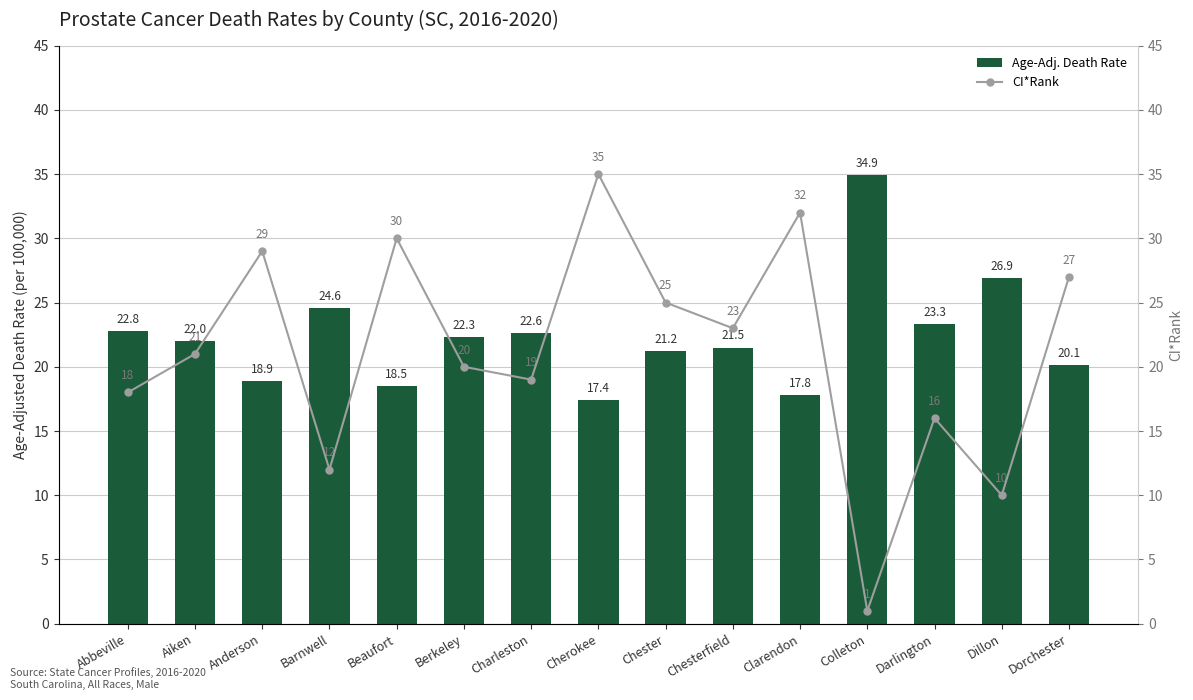

What are all the series names shown in the legend?

Age-Adj. Death Rate, CI*Rank